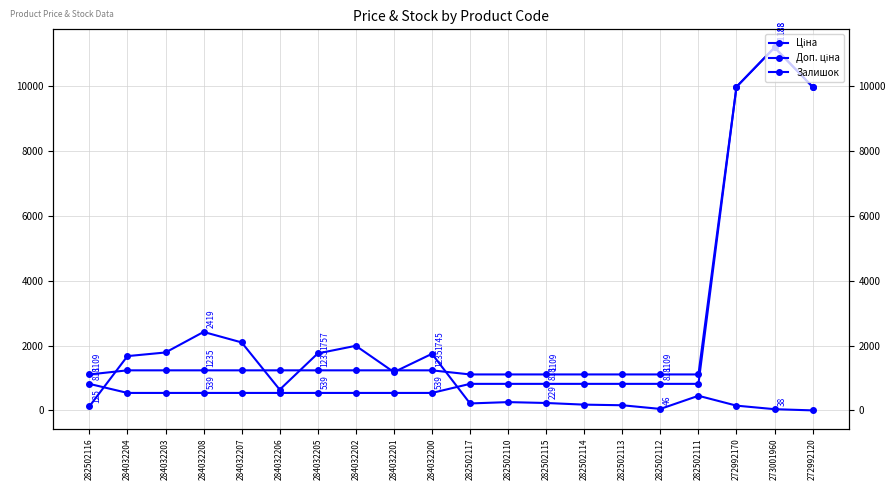

True or false: Ціна has a value of 818.5 at 282502111.

True